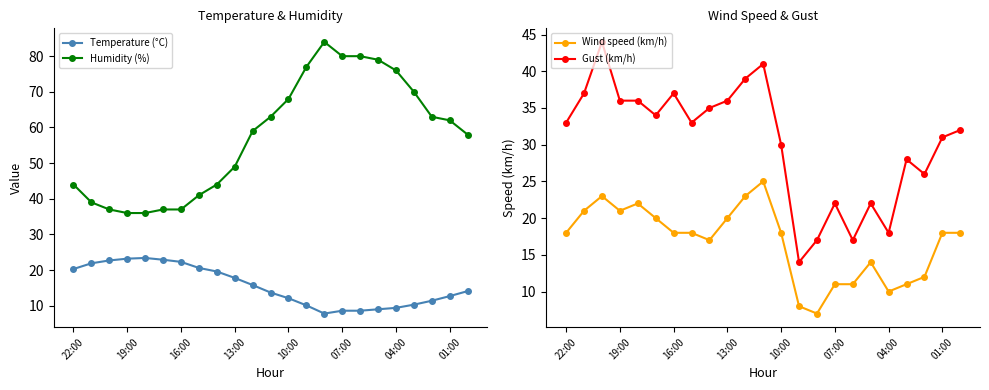

What is the maximum value for Temperature (°C)?

23.4